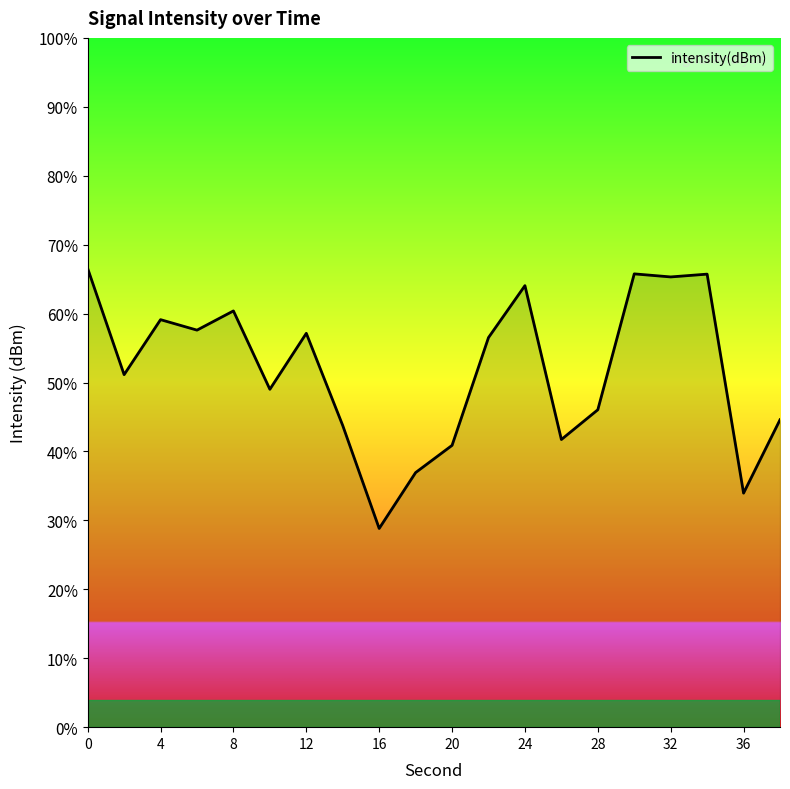

What is the difference between the maximum and minimum values?

37.7